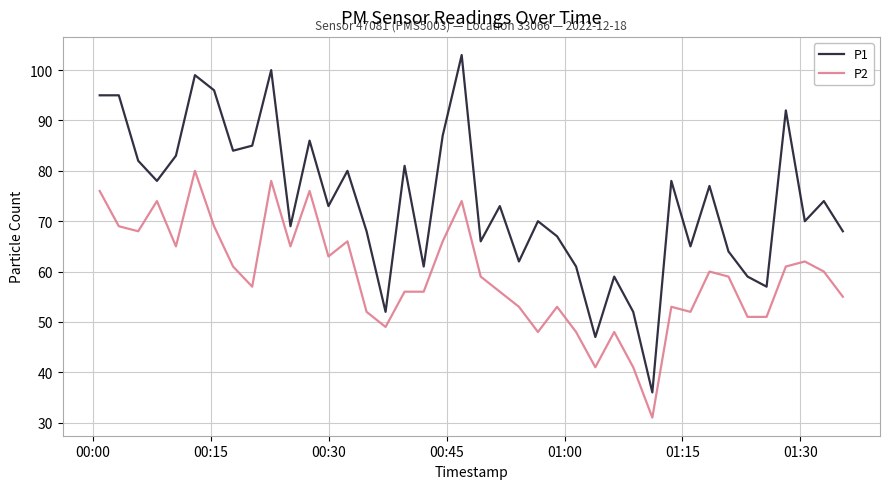

What is the maximum value shown in the chart?

103